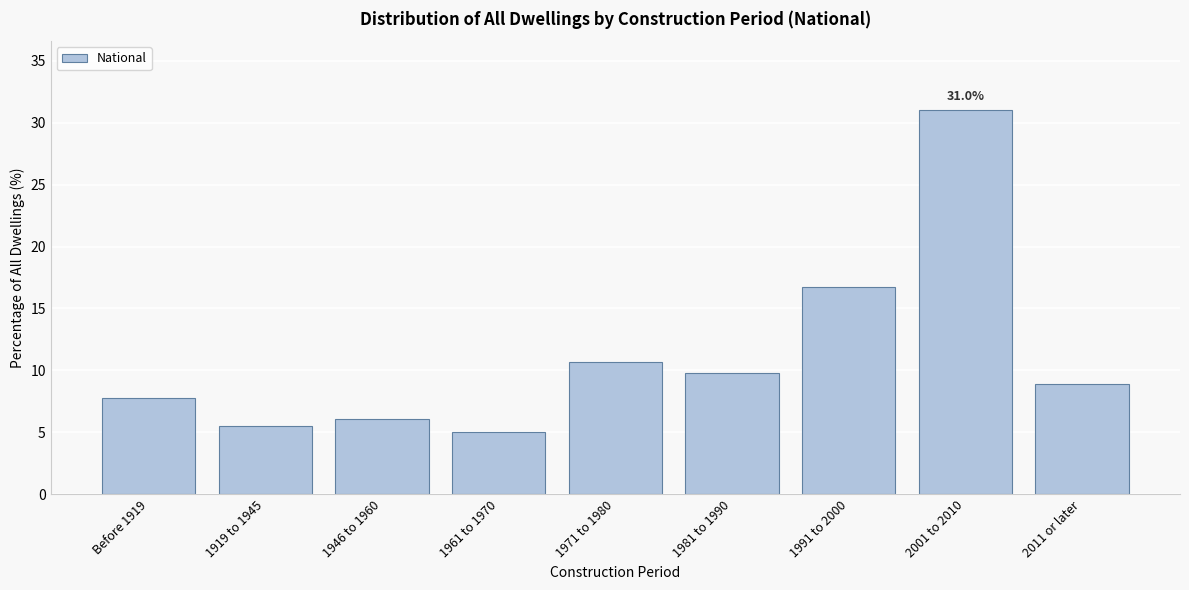

Reading left to right, list all the values displayed in this chart.

7.8	5.5	6.1	5.0	10.7	9.8	16.7	31.0	8.9